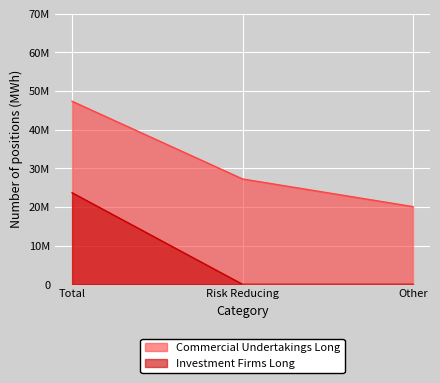

Which category has the highest value across all series?

Total